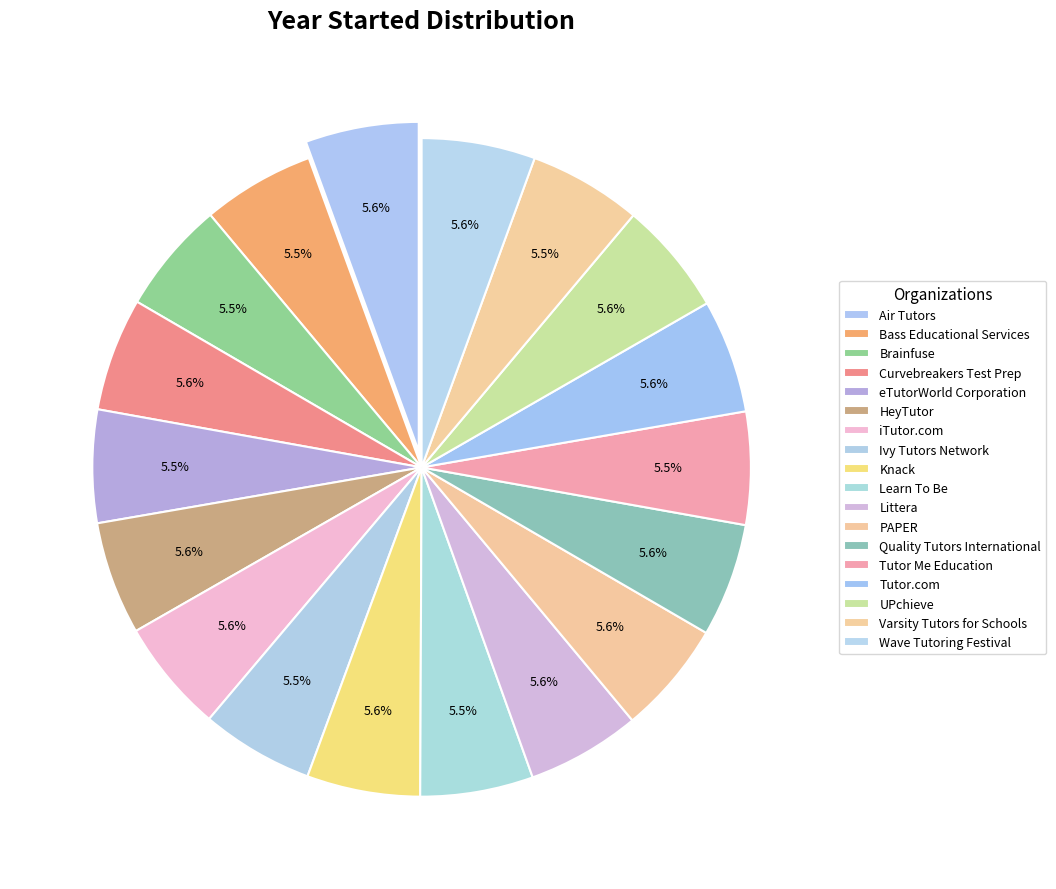

Count the number of slices in the pie.

18